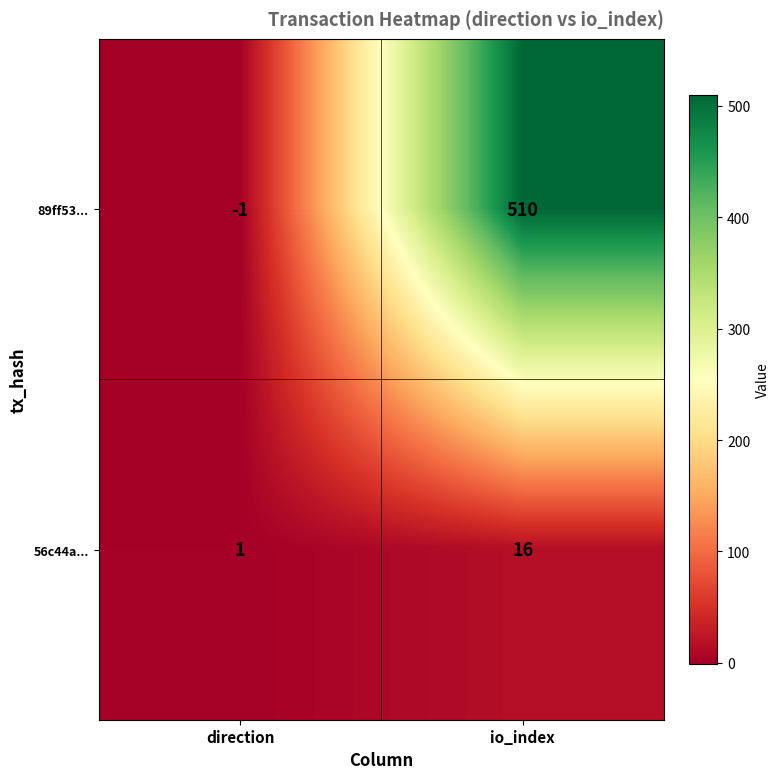

Which series has the largest range (max minus min)?

89ff53...